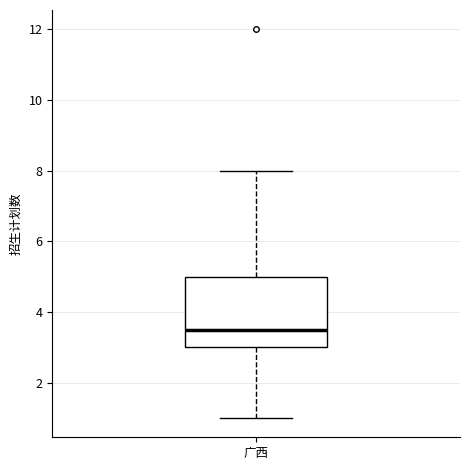

Transcribe this box plot: give where the median line is, the range the box spans, and where the two whiskers end, as read against the y-axis. The values are not printed on the chart, so give them approximately, as read against the axis.

median 3.6, box 3.0 to 5.0, whiskers 1.0 to 8.0